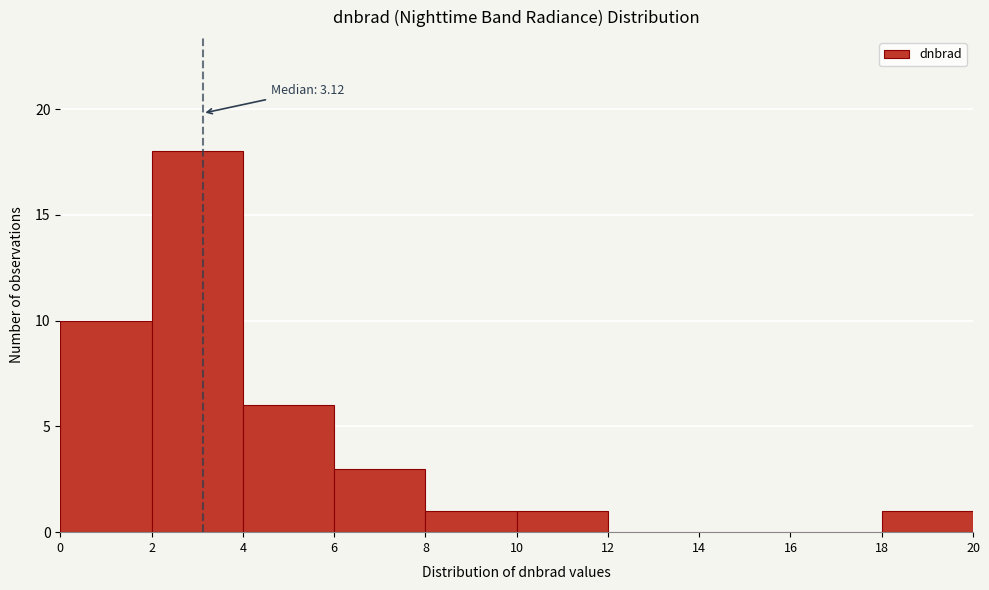

Which range on the x-axis has the tallest bar?

2 to 4